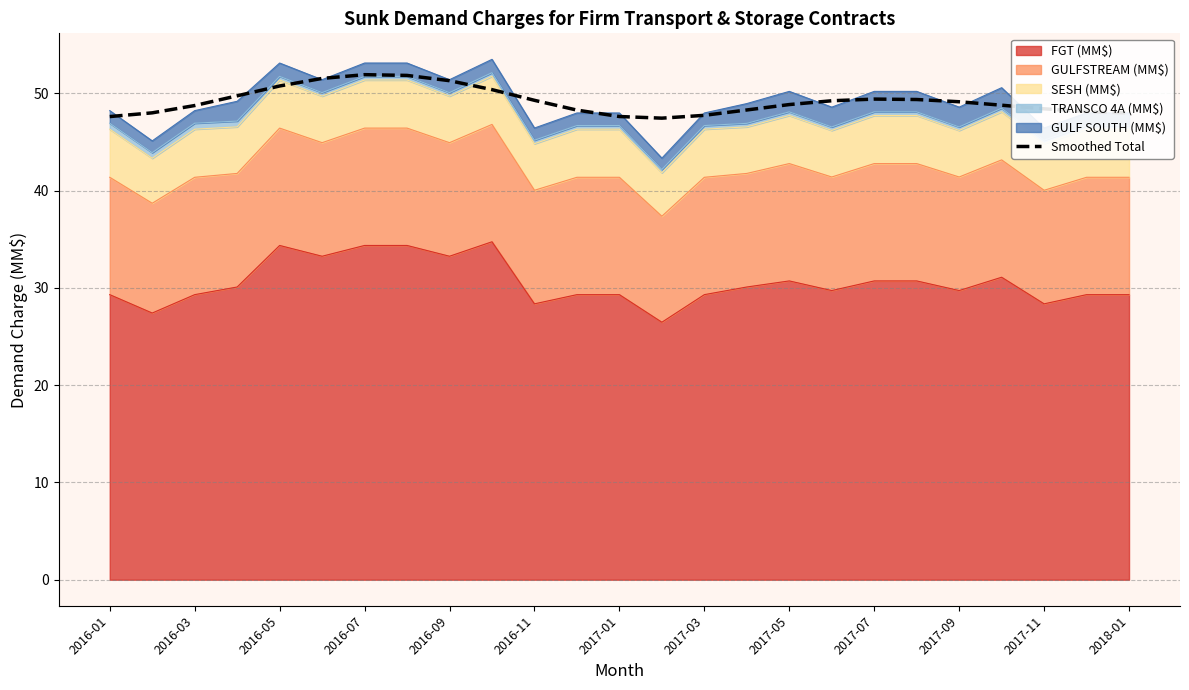

Does the chart display data point markers on the line(s)?

No